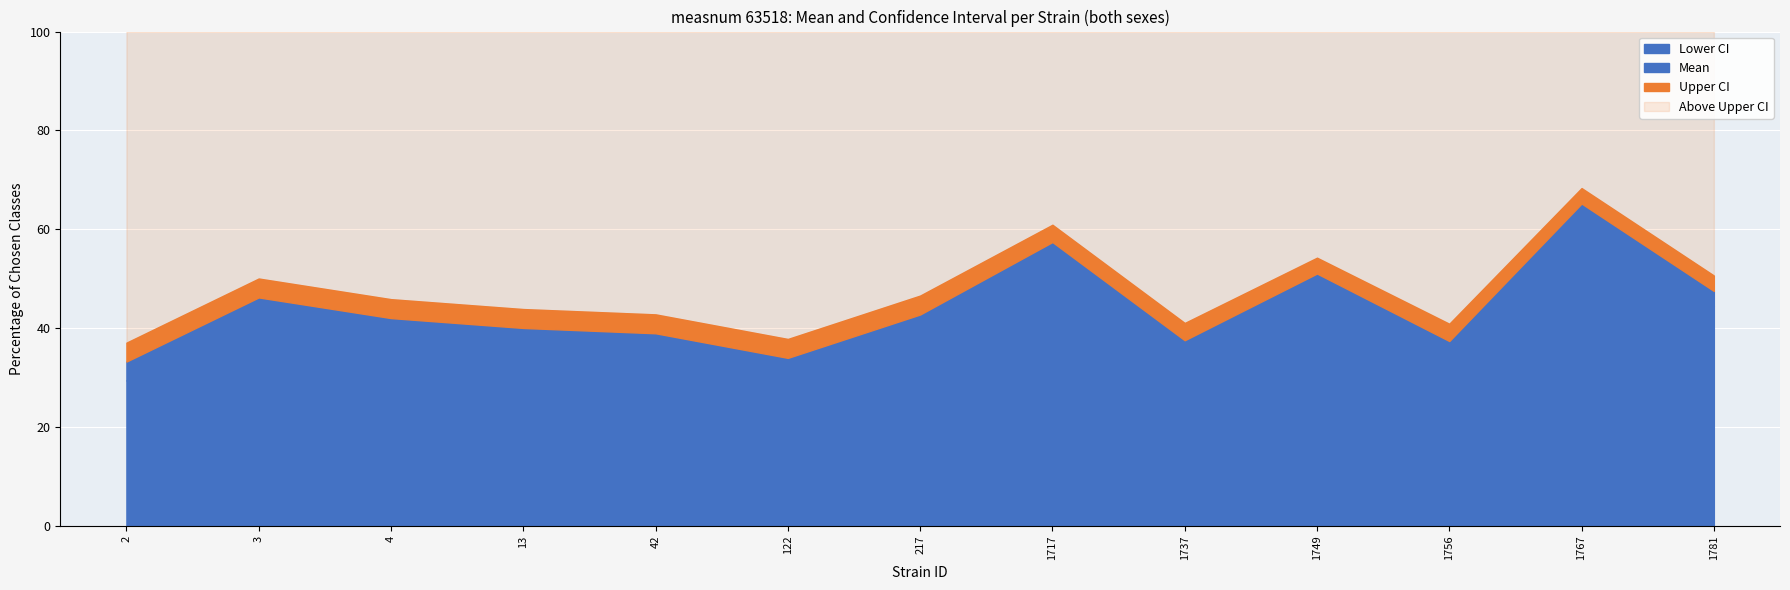

How many interior local valleys does the lowercl series have?

3